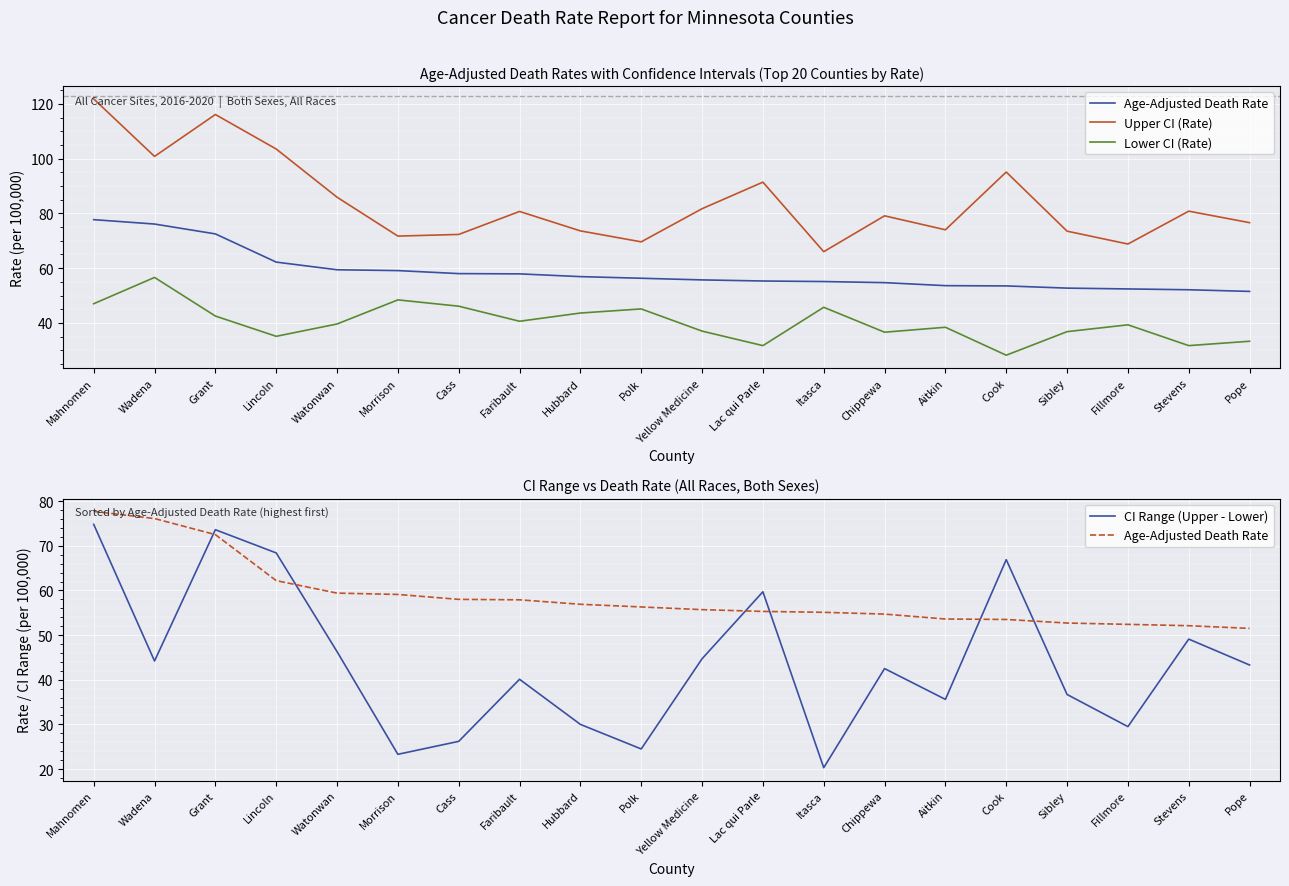

At which category is the sum across all series the highest?

Mahnomen